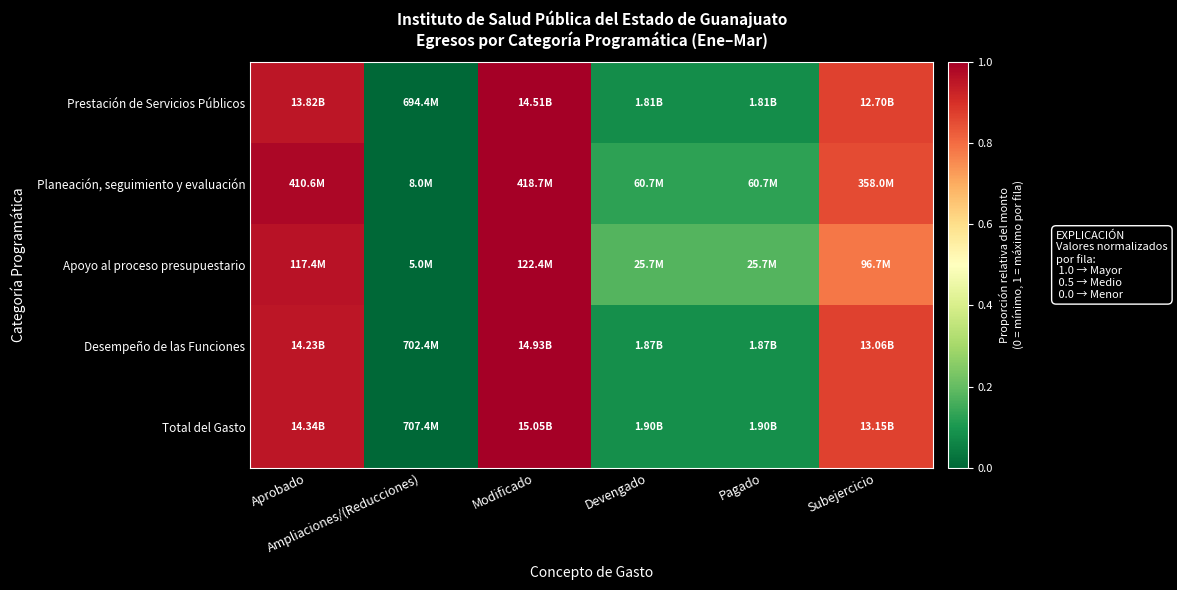

Between Modificado and Pagado, which is larger?

Modificado